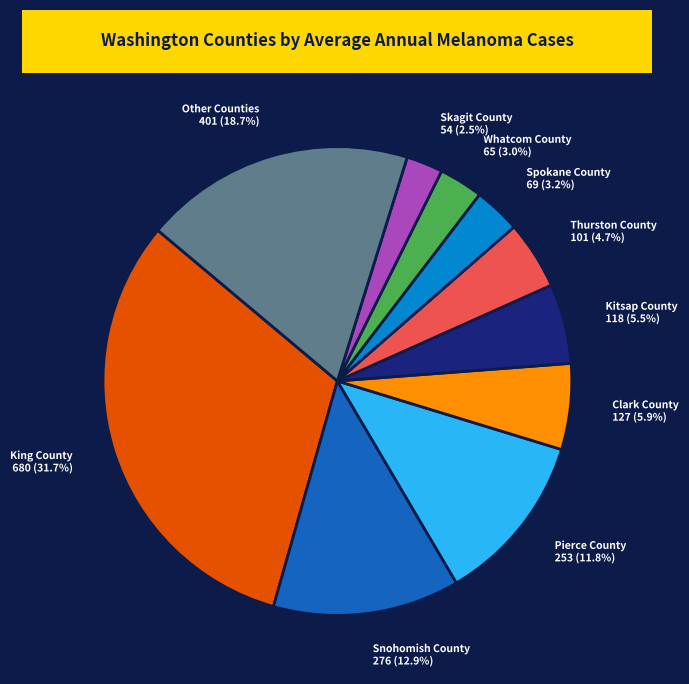

Which has a higher value, Snohomish County 276 (12.9%) or Thurston County 101 (4.7%)?

Snohomish County 276 (12.9%)